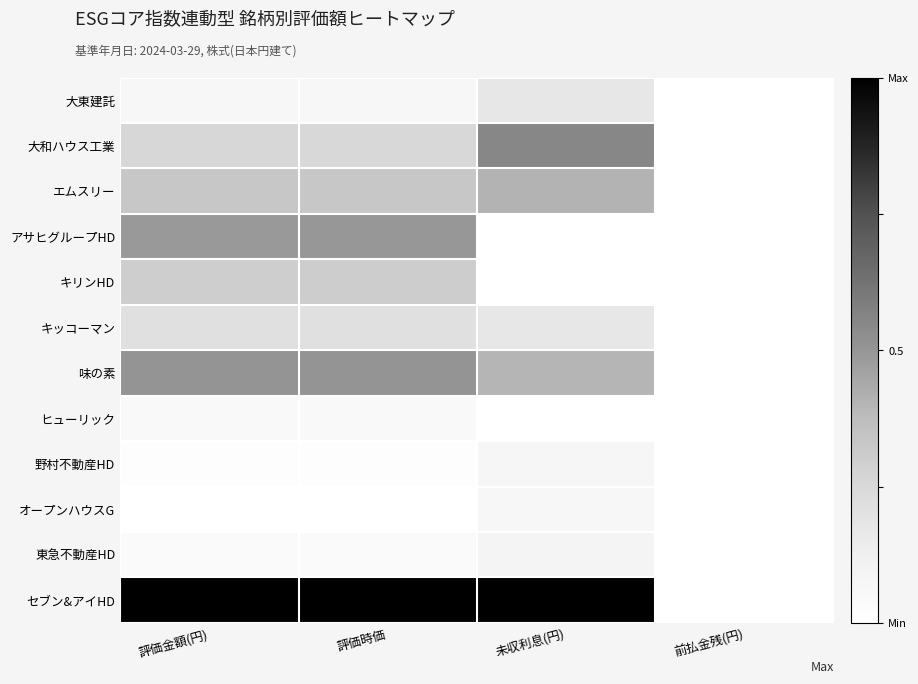

Which series has the widest spread of values?

セブン&アイHD